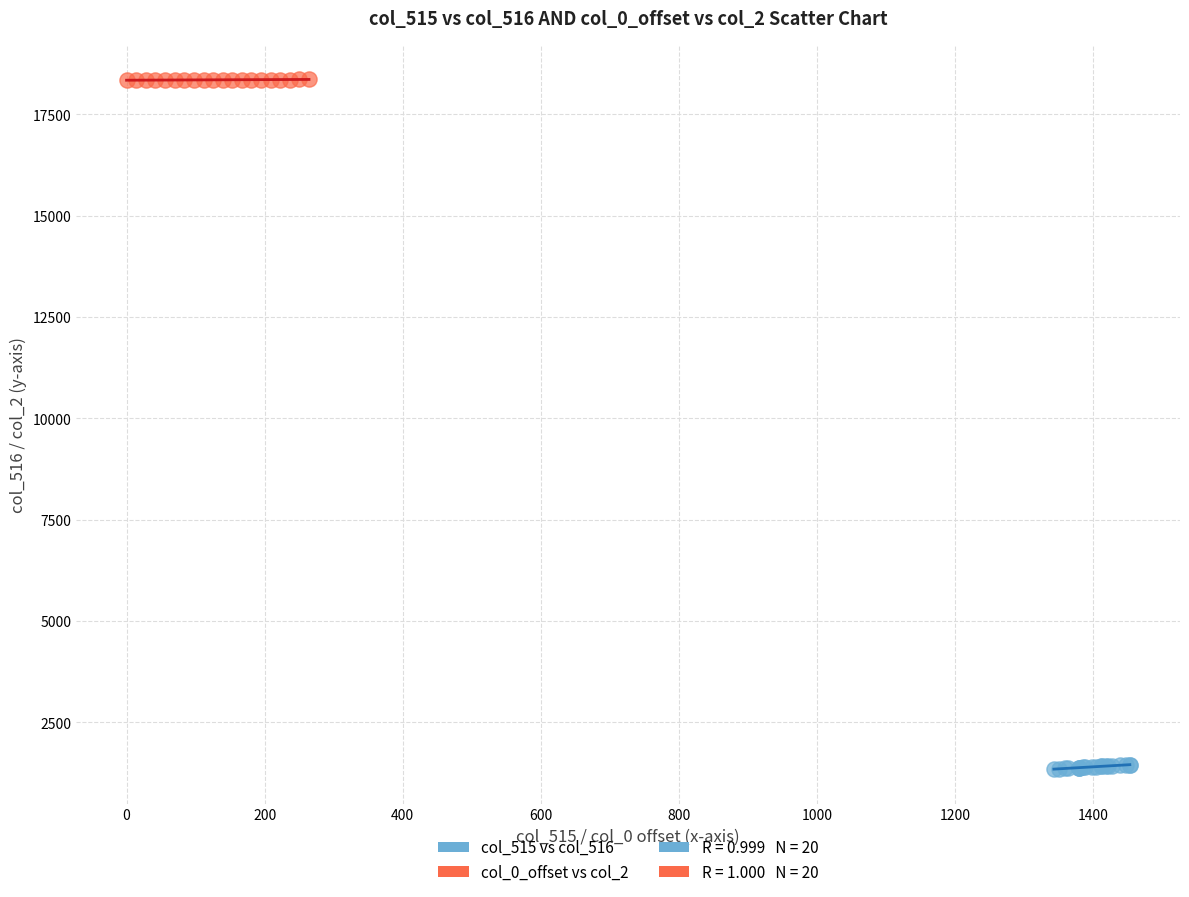

Which series reaches the maximum Y coordinate?

col_0_offset vs col_2